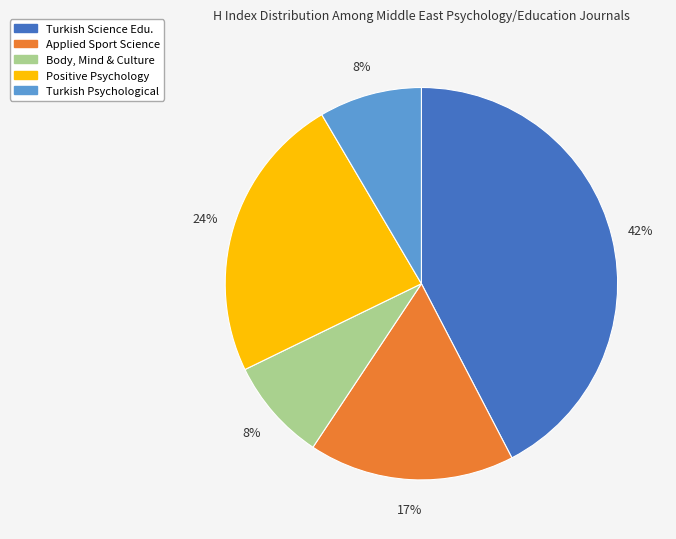

Count the number of slices in the pie.

5